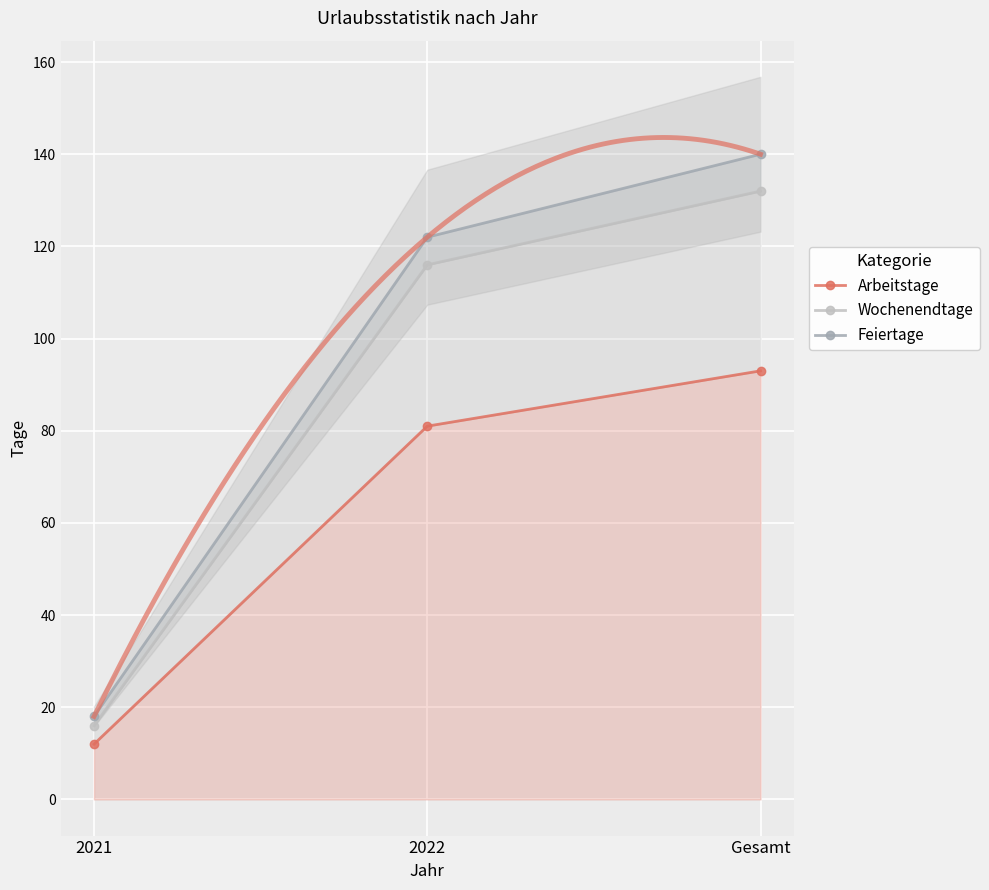

What is the difference between the Arbeitstage values at Gesamt and 2022?

12